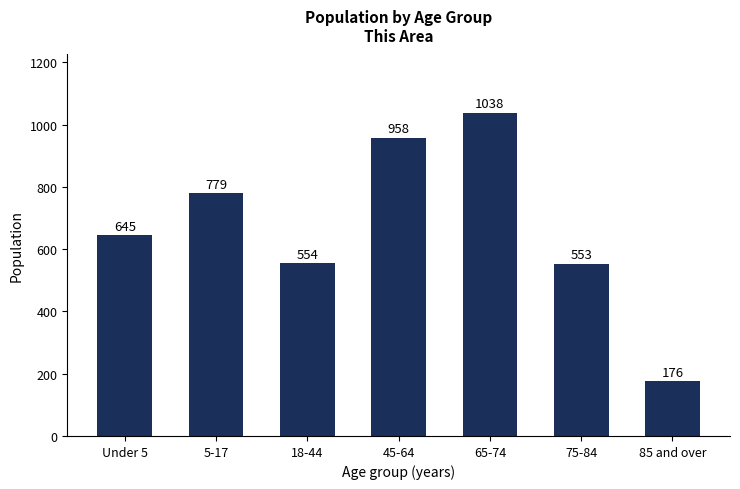

Between 45-64 and 65-74, which is larger?

65-74